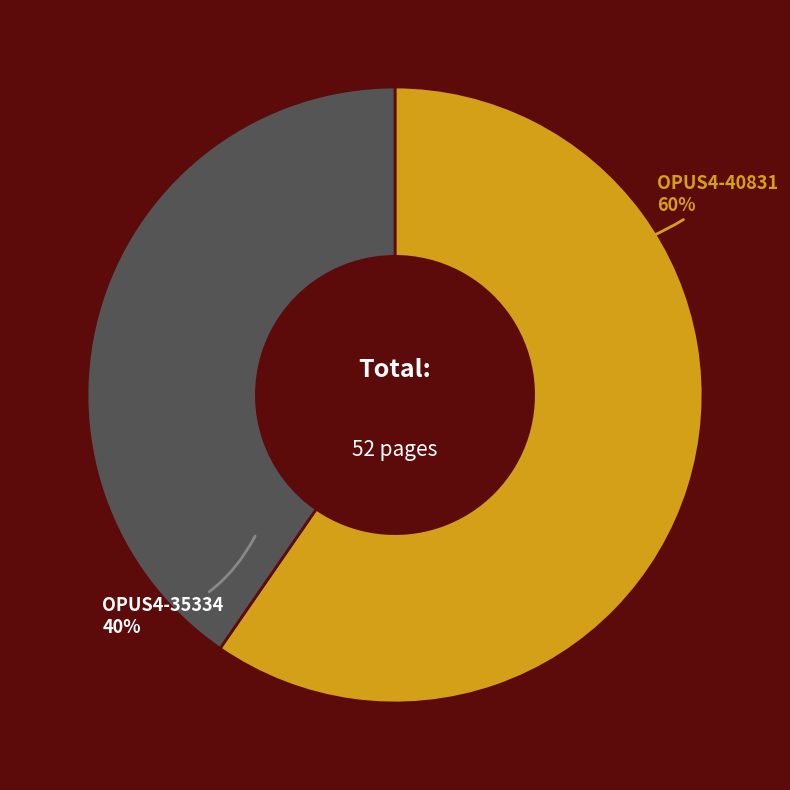

Which category has the smallest portion of the pie?

OPUS4-35334